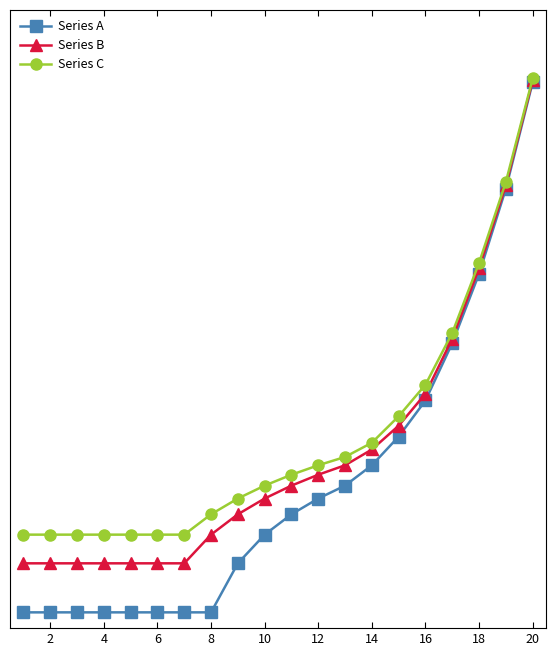

What is the lowest value of the Series C series?

3